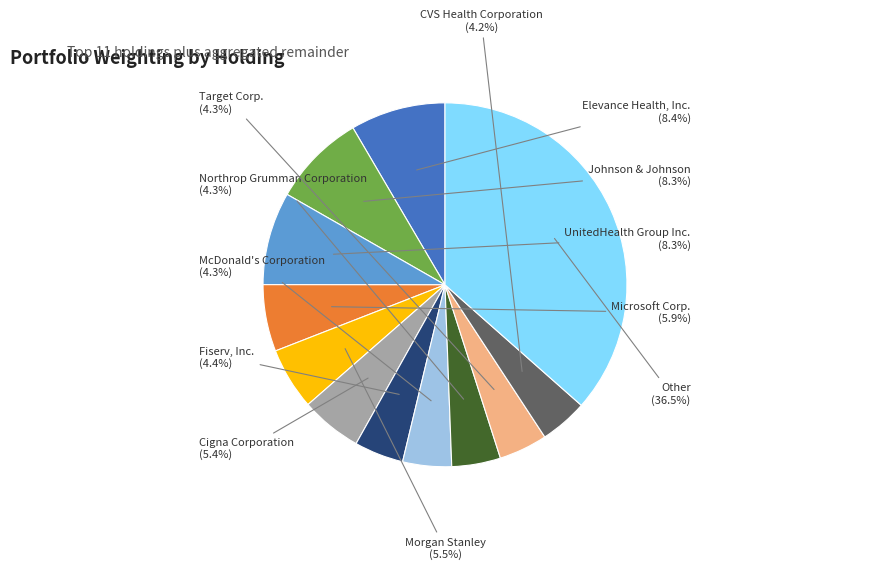

Is there a majority slice in this chart?

No